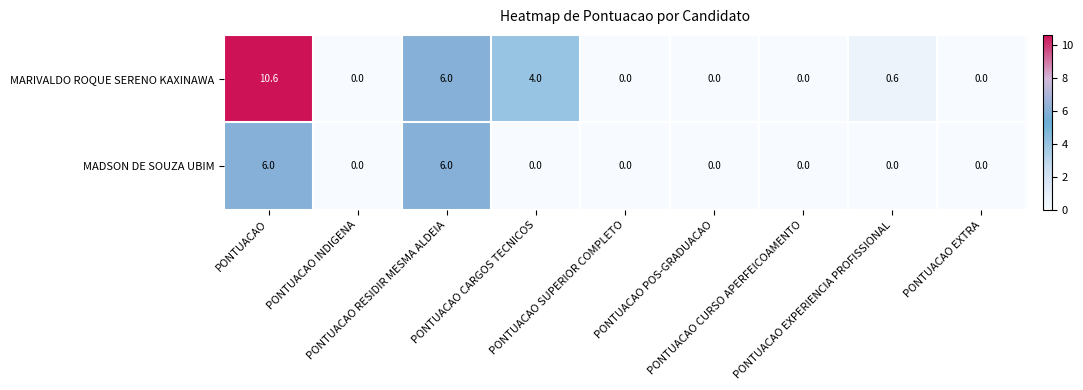

Which series has the largest total across all categories?

MARIVALDO ROQUE SERENO KAXINAWA